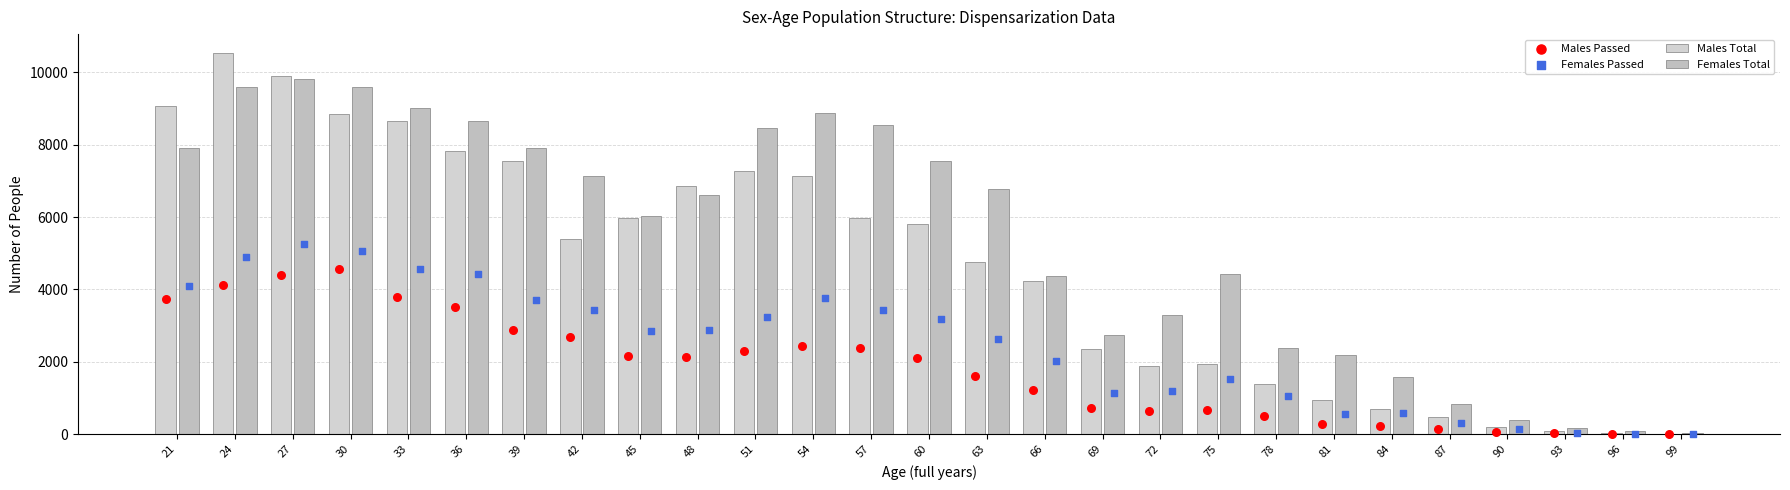

At how many categories does at least one series exceed 8881?

5